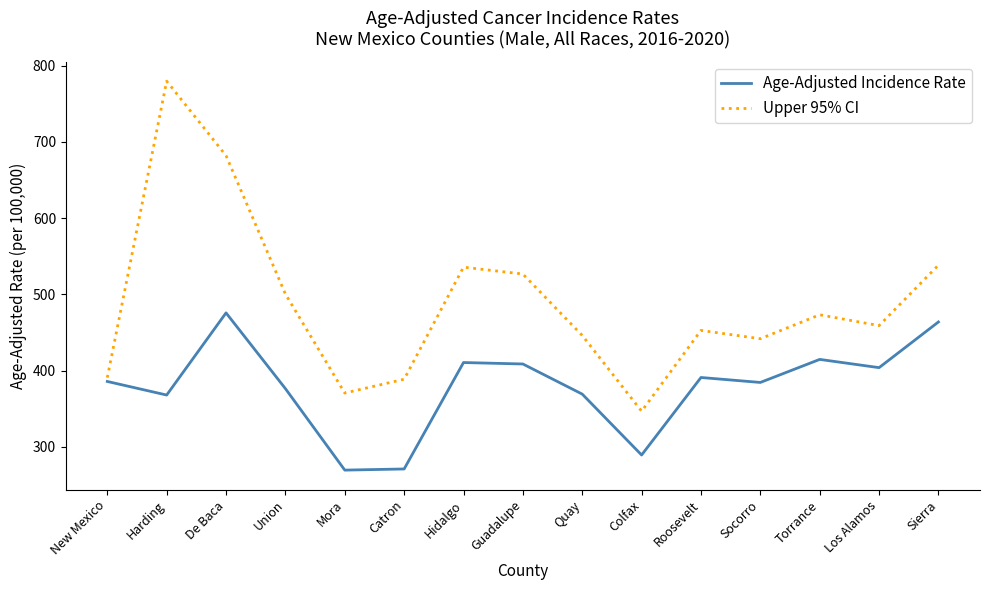

True or false: Upper 95% CI and Age-Adjusted Incidence Rate intersect in this chart.

False